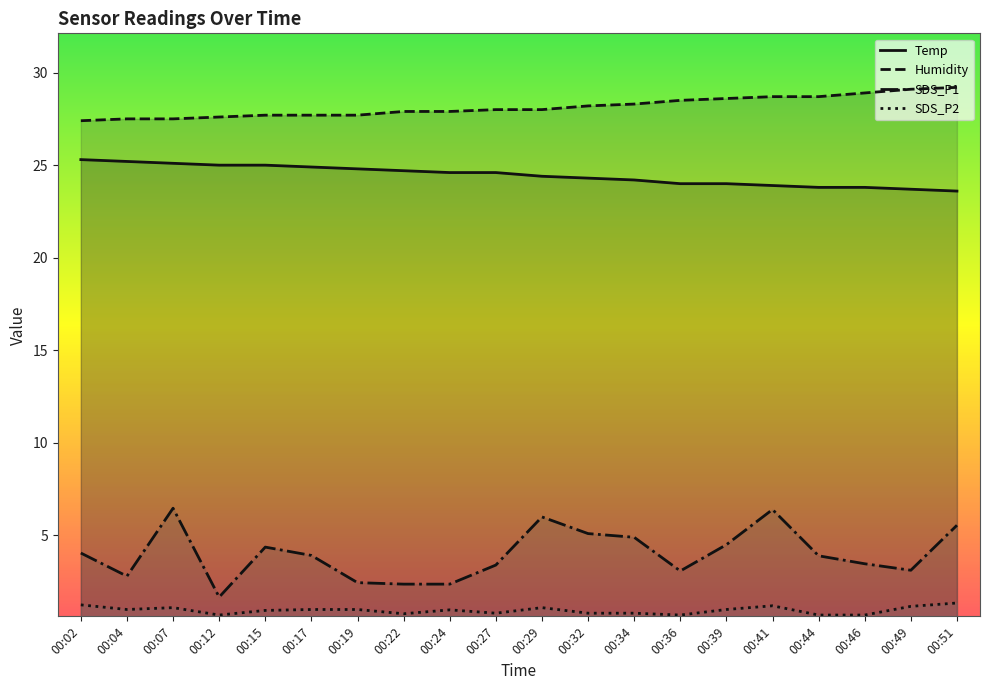

The value of Humidity at 00:49 is 47.5. True or false?

False